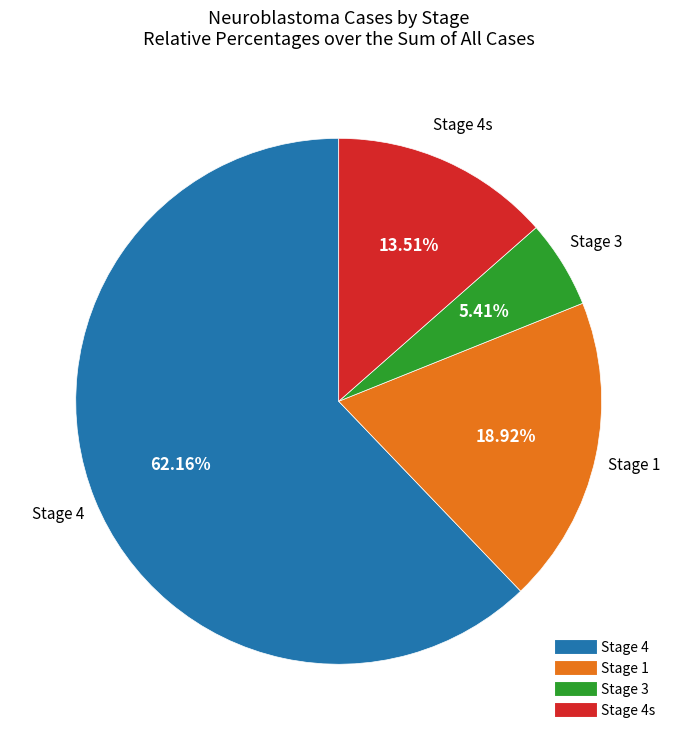

Is there any slice that represents more than half of the pie?

Yes